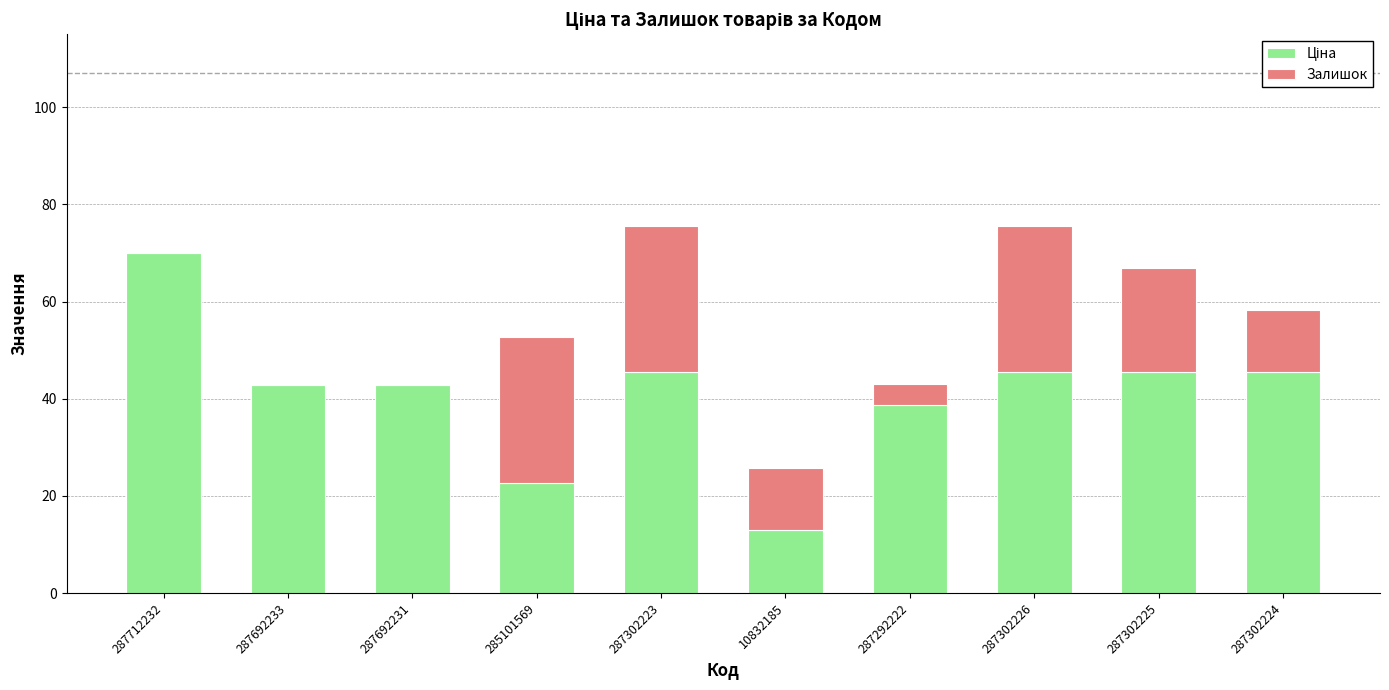

What is the total value across all series at 287302225?

66.9